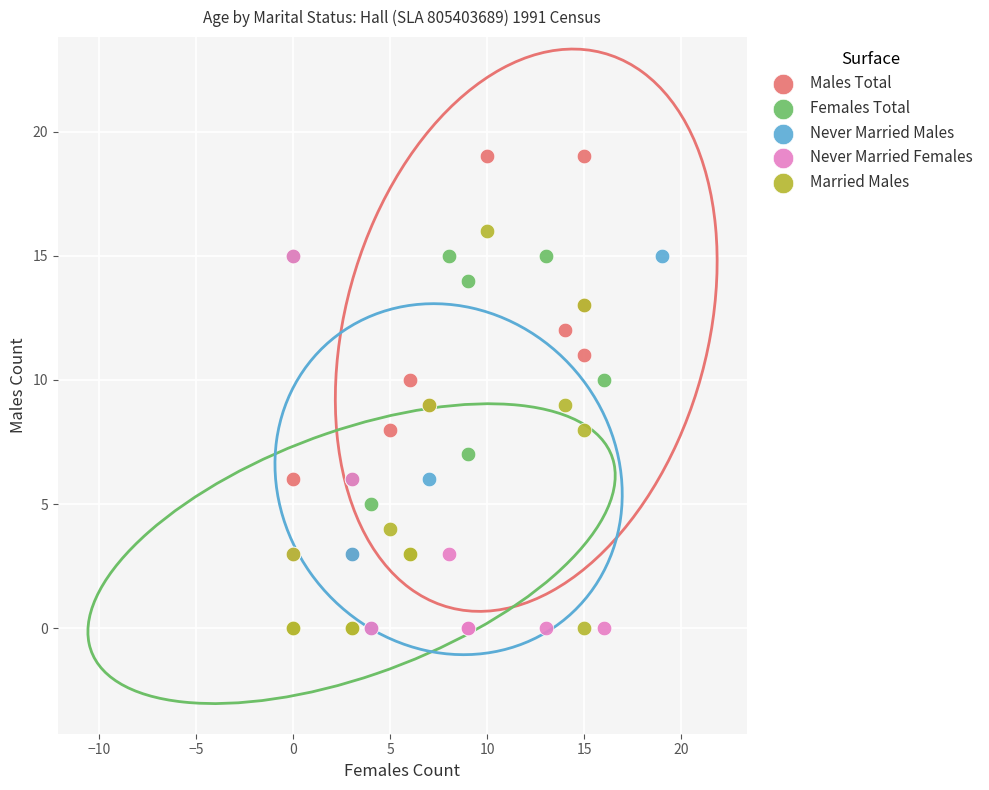

Which series reaches the maximum Y coordinate?

Males Total